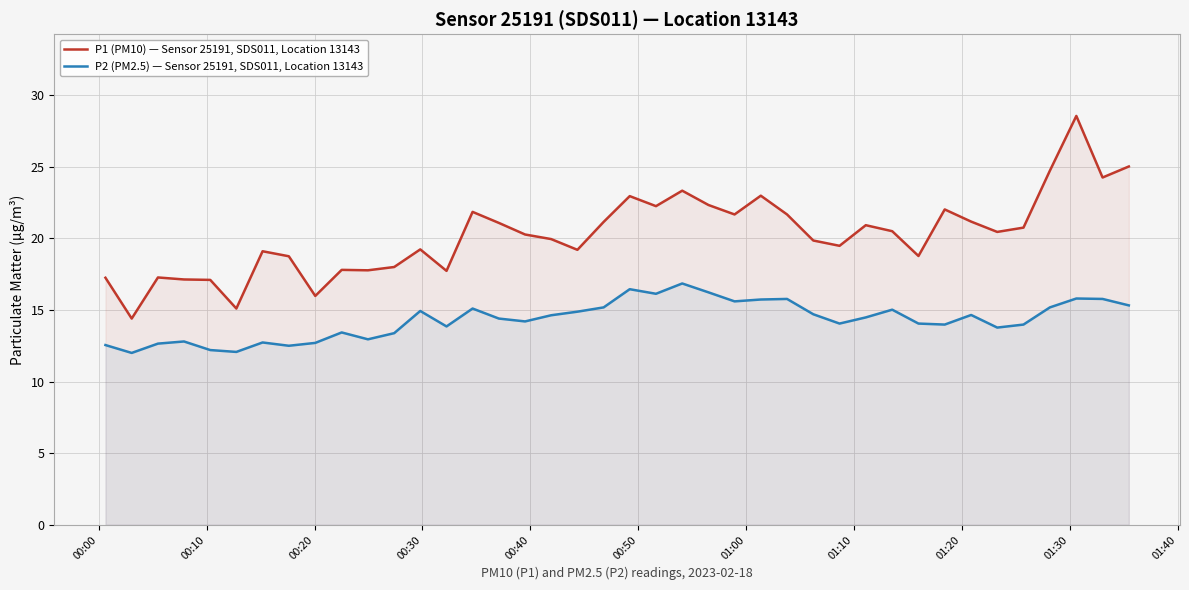

True or false: P1 (PM10) — Sensor 25191, SDS011, Location 13143 and P2 (PM2.5) — Sensor 25191, SDS011, Location 13143 intersect in this chart.

False